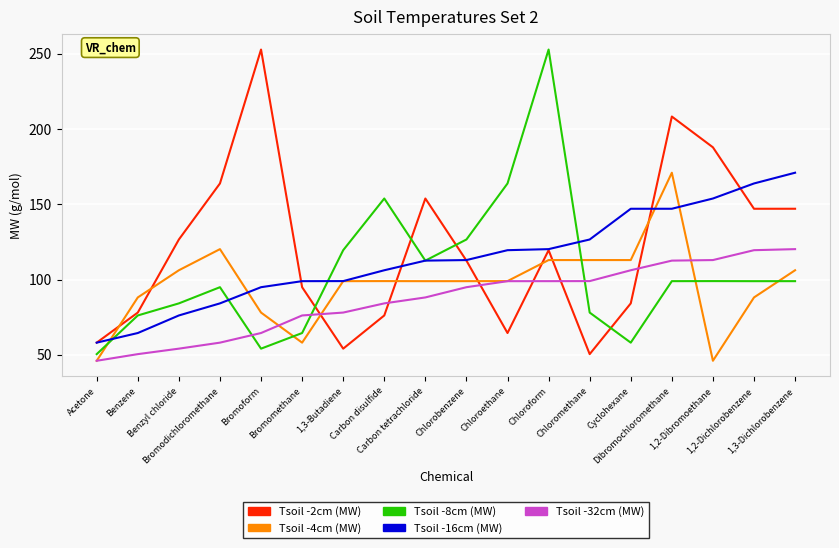

Is it true that Tsoil -16cm (MW) equals 58.1 at Acetone?

True